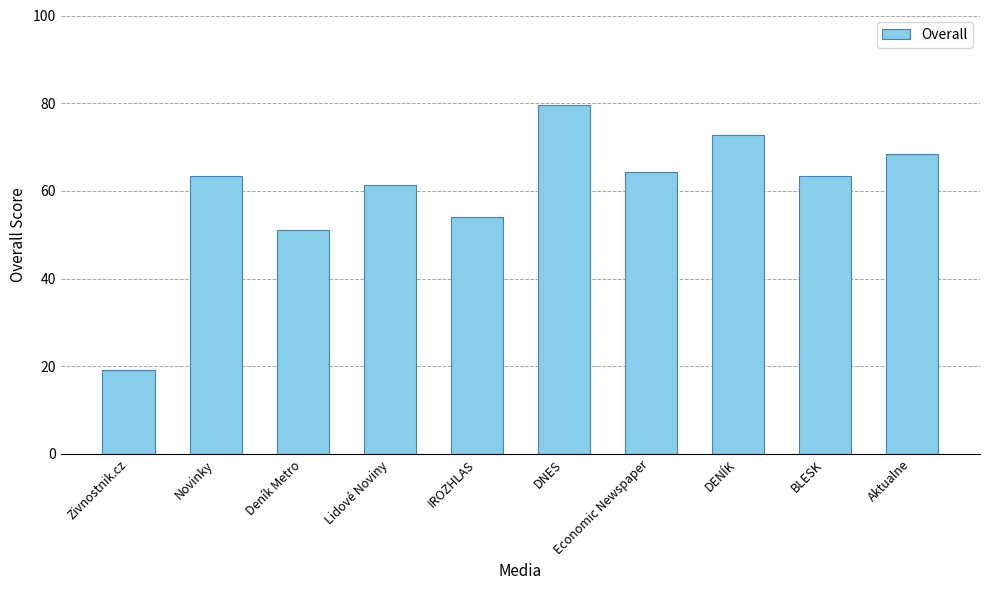

What is the approximate value at DNES?

79.5